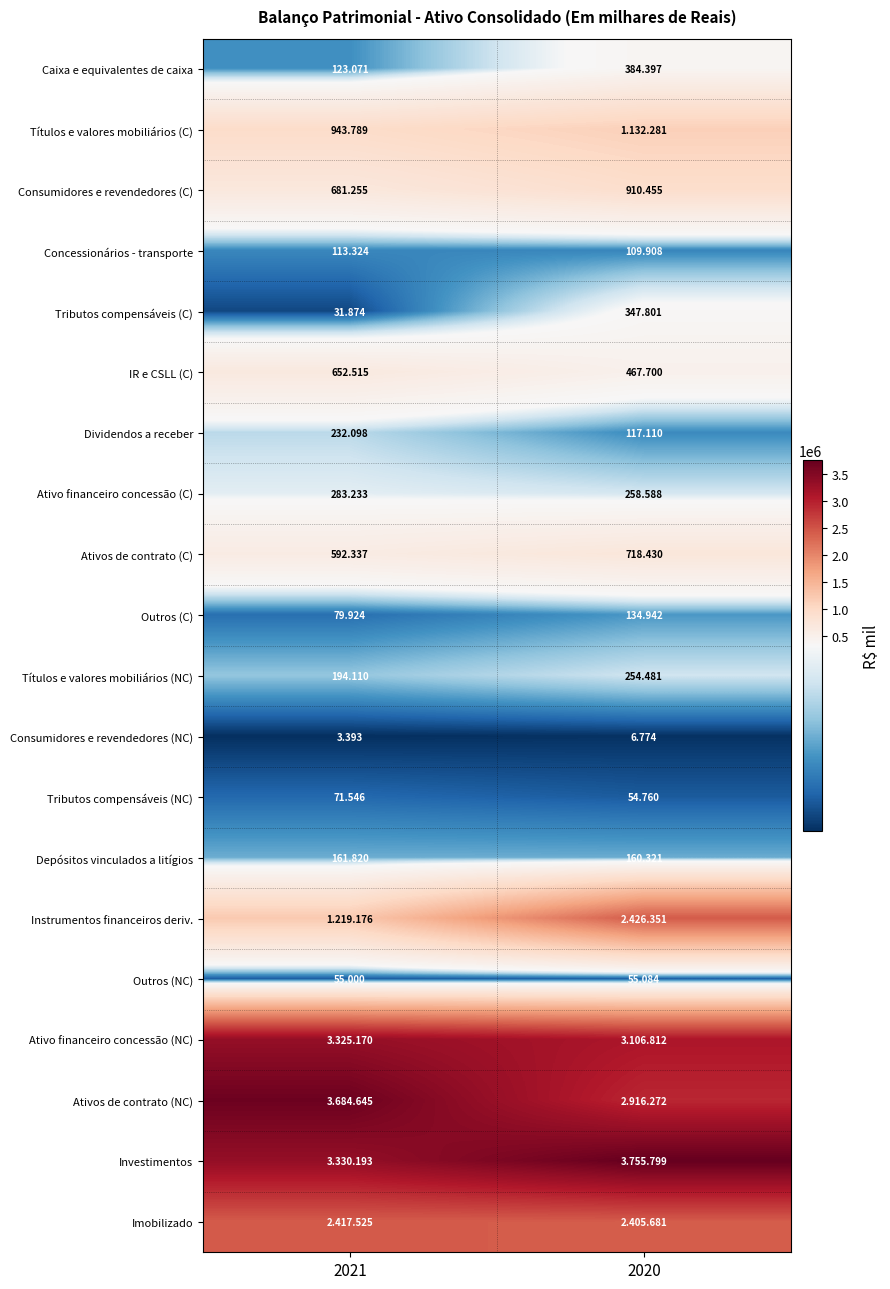

The Consumidores e revendedores (NC) series shows 6774 at 2020. True or false?

True